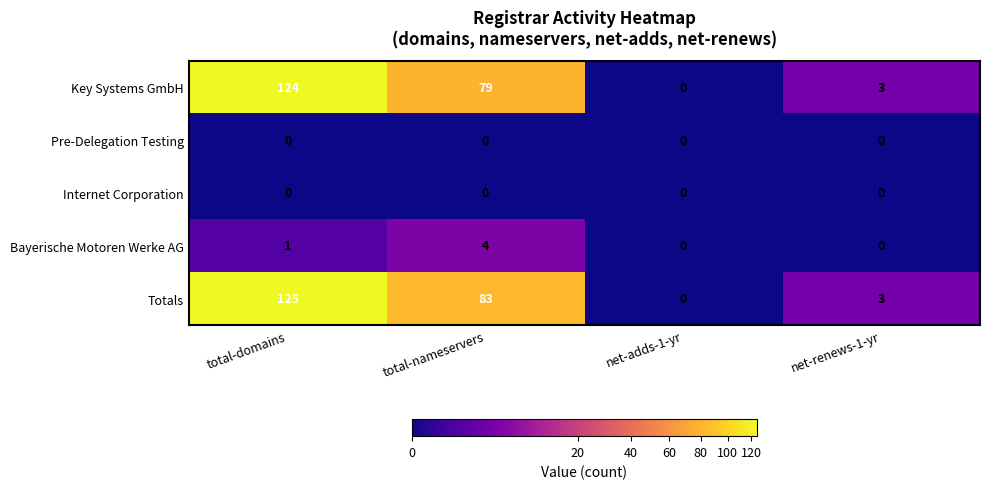

What is the greatest value displayed?

125